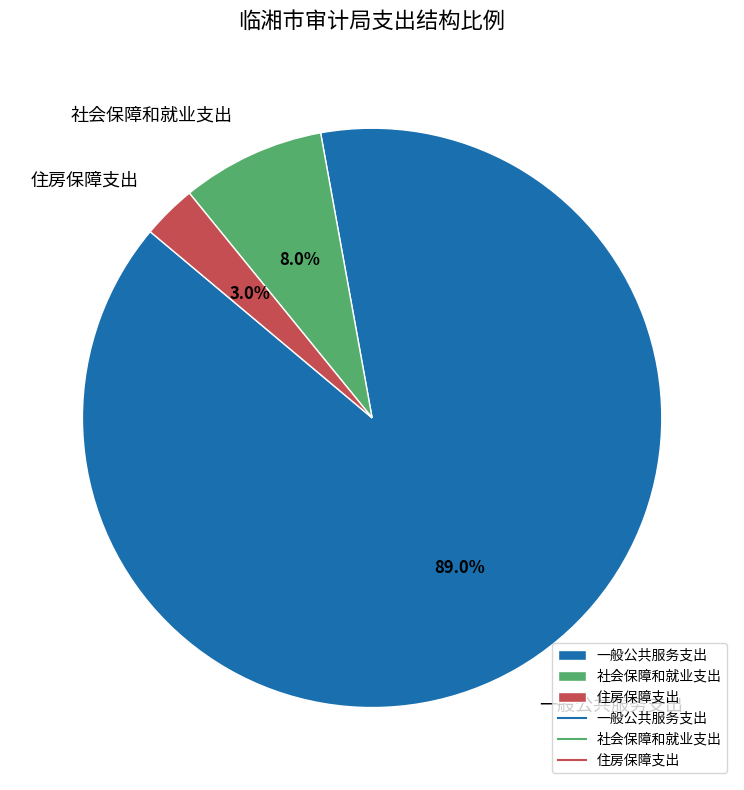

To the nearest percent, what is the combined percentage of 社会保障和就业支出 and 一般公共服务支出?

97%